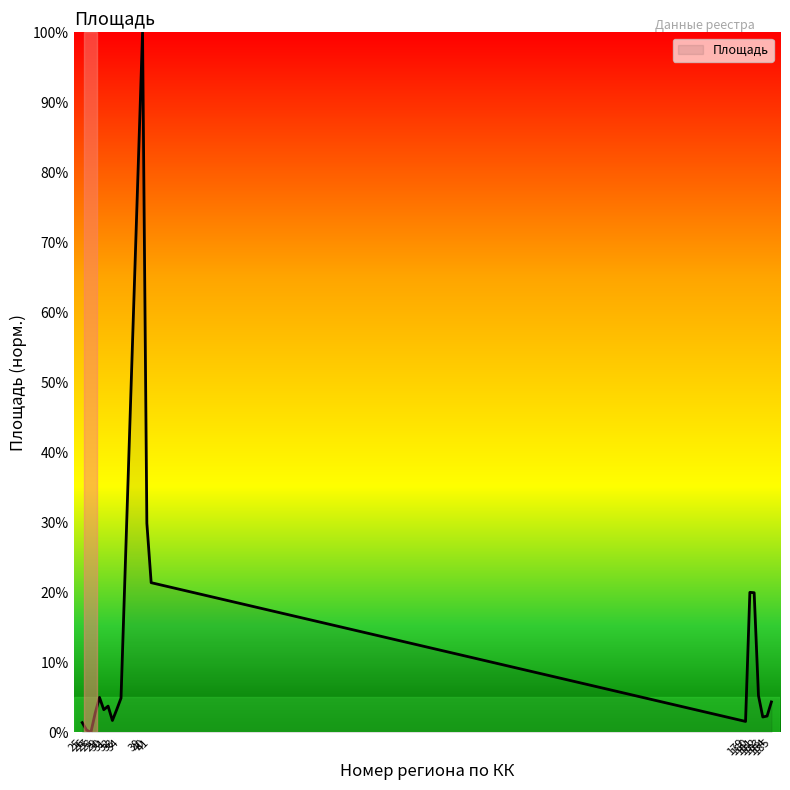

Where is the data nearest to the value 50?

40